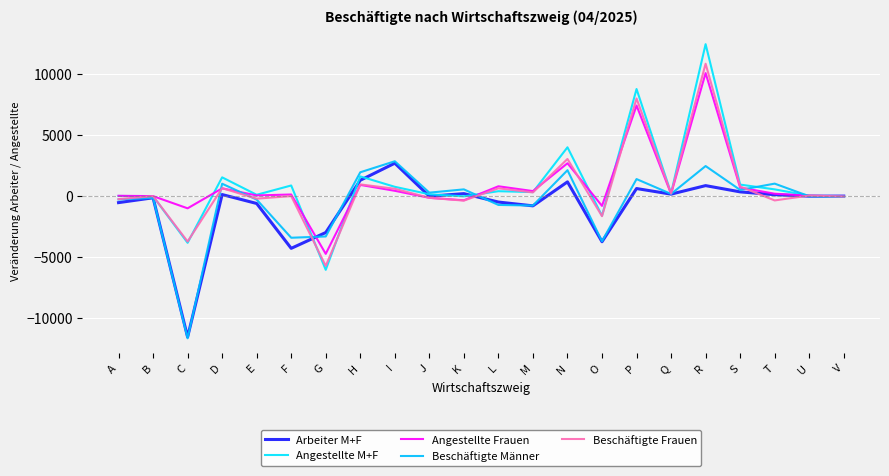

Between which two adjacent categories do Beschäftigte Männer and Beschäftigte Frauen first intersect?

C and D